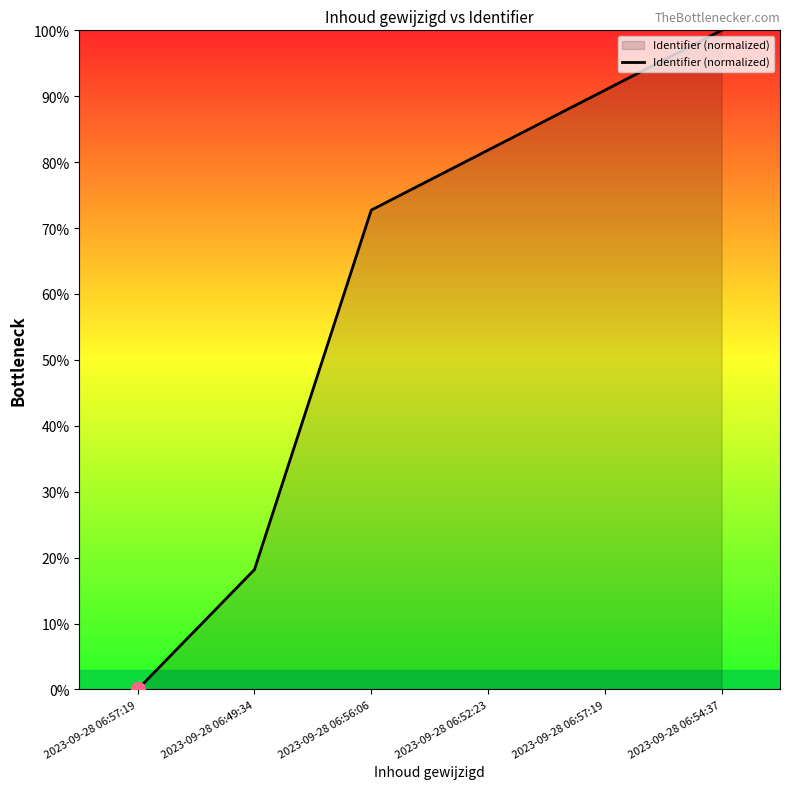

Which label corresponds to the largest value in the chart?

2023-09-28 06:54:37